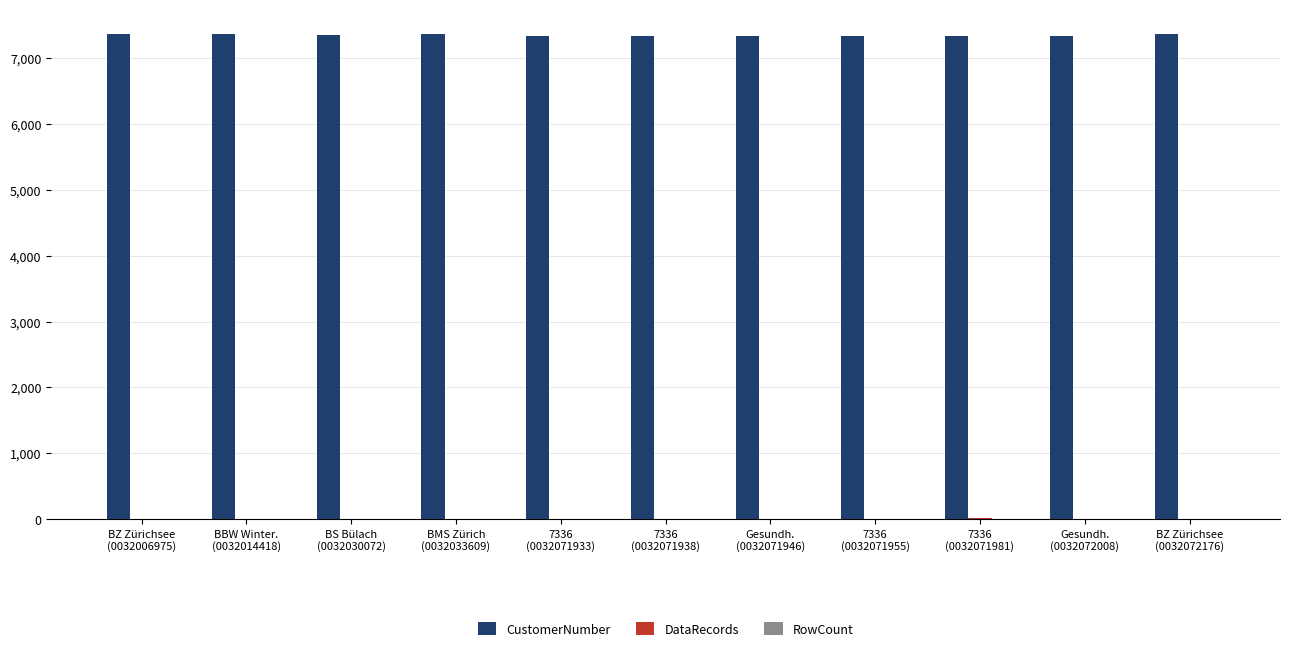

How many values in the CustomerNumber series exceed 7336?

5